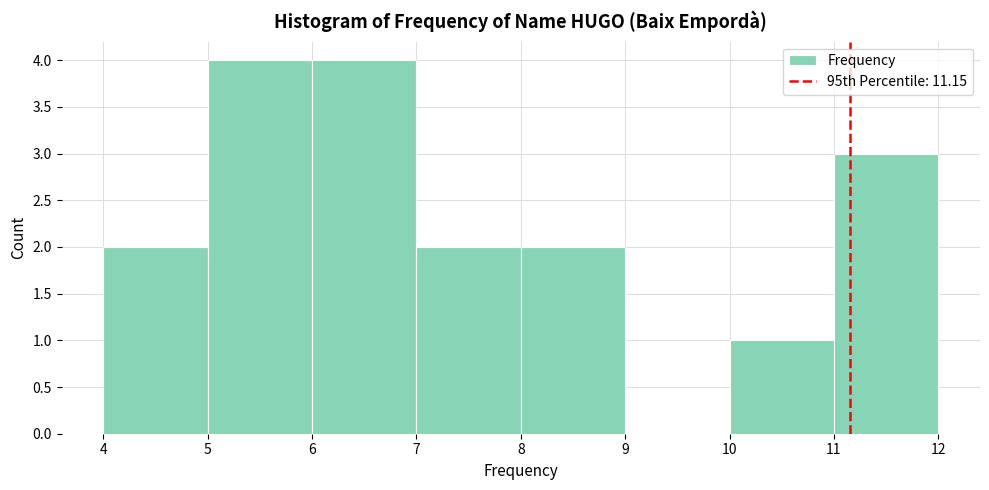

Reading left to right, transcribe this chart: for each bar, give the range it covers on the x-axis and its height. The values are not printed on the chart, so give them approximately, as read against the axis.

4 to 5: 2
5 to 6: 4
6 to 7: 4
7 to 8: 2
8 to 9: 2
9 to 10: 0
10 to 11: 1
11 to 12: 3